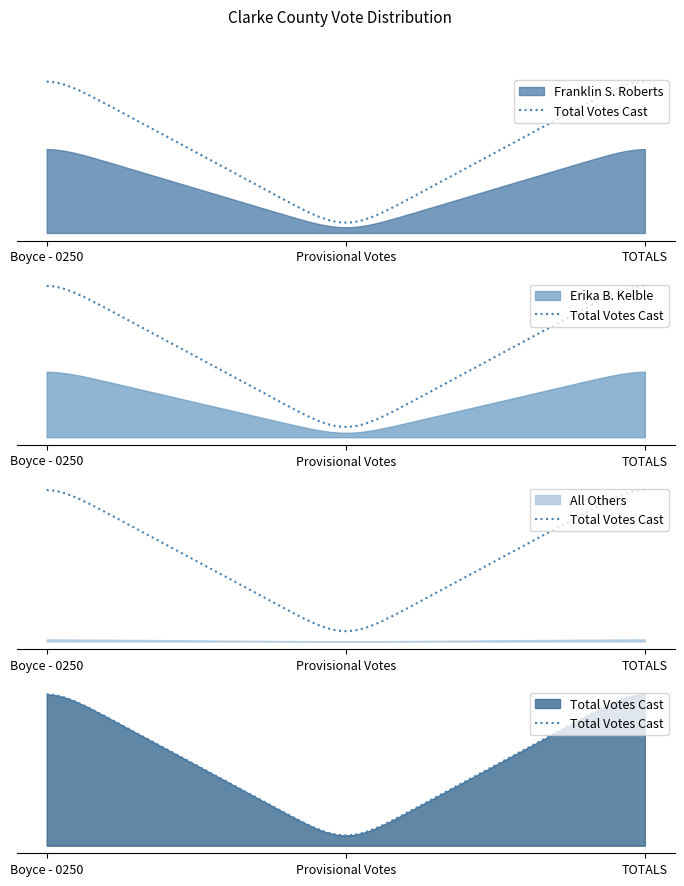

How many lines are shown in the chart?

4